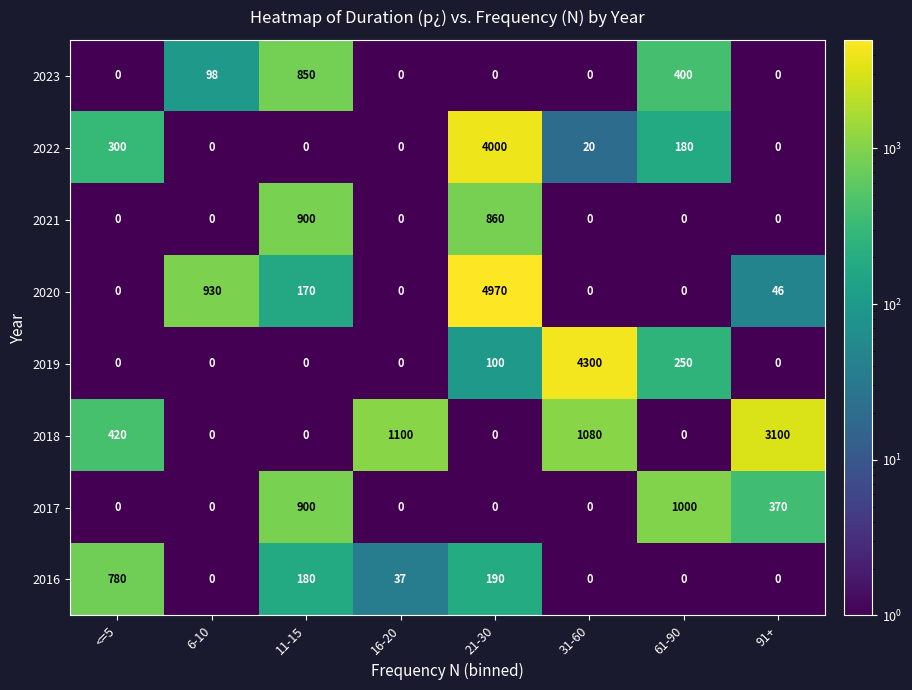

At which category is the sum across all series the highest?

21-30